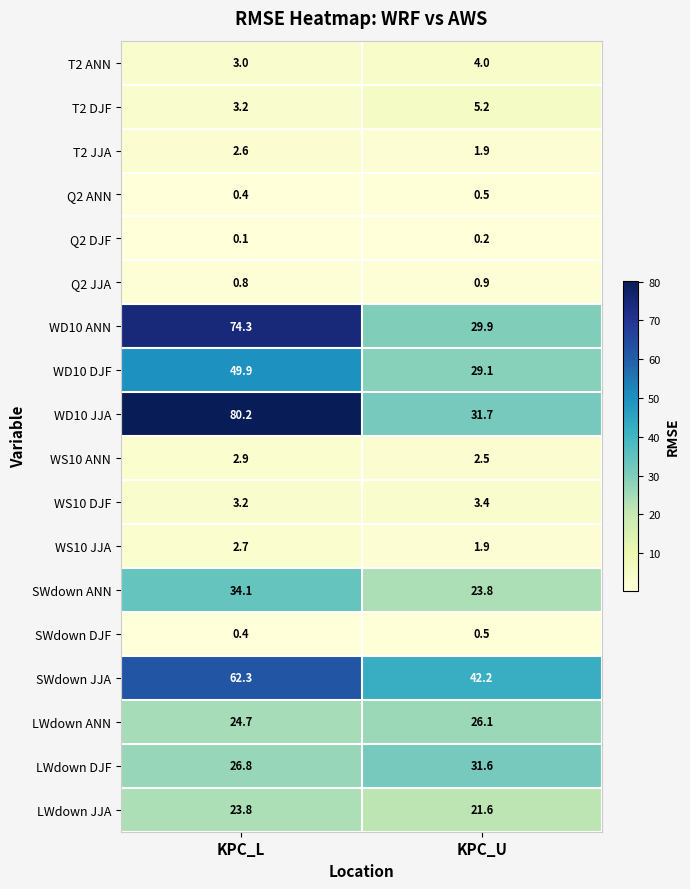

What is the difference between the maximum and minimum values in the WS10 ANN series?

0.4